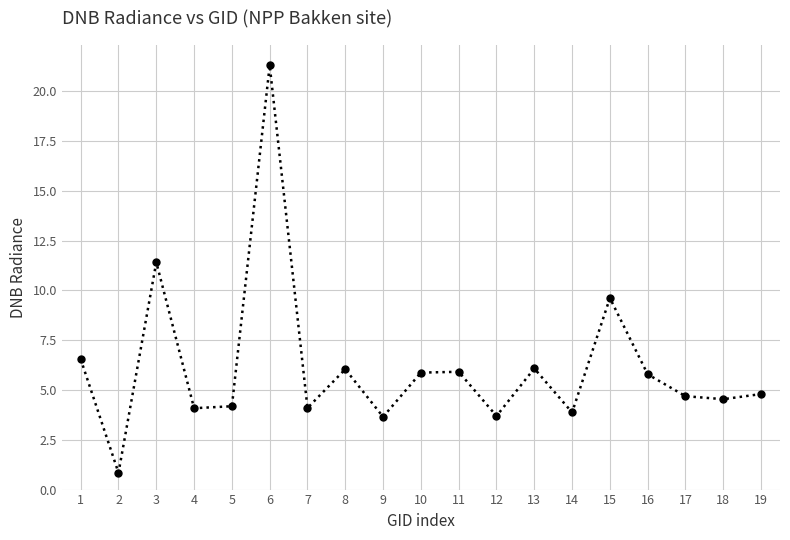

Read the value at 9.

3.7